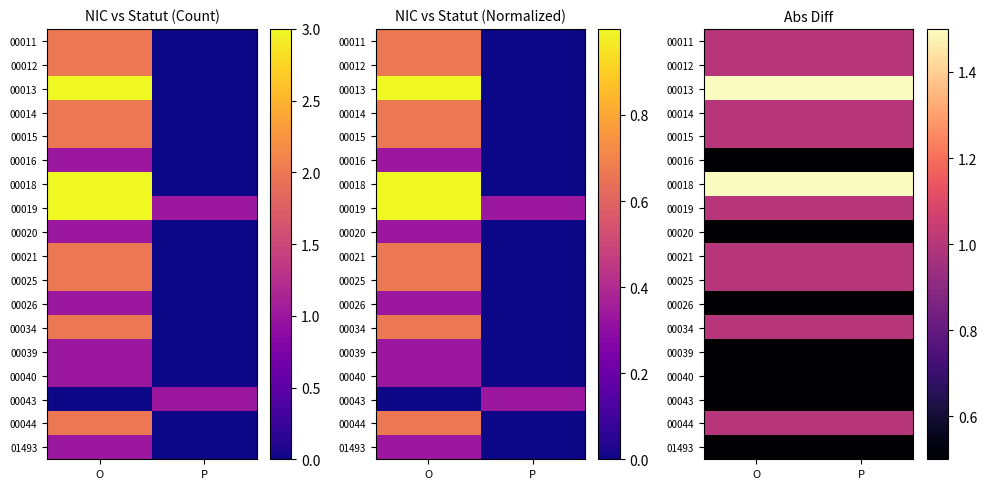

Is the value of 00015 at O greater than the value of 00043 at P?

Yes